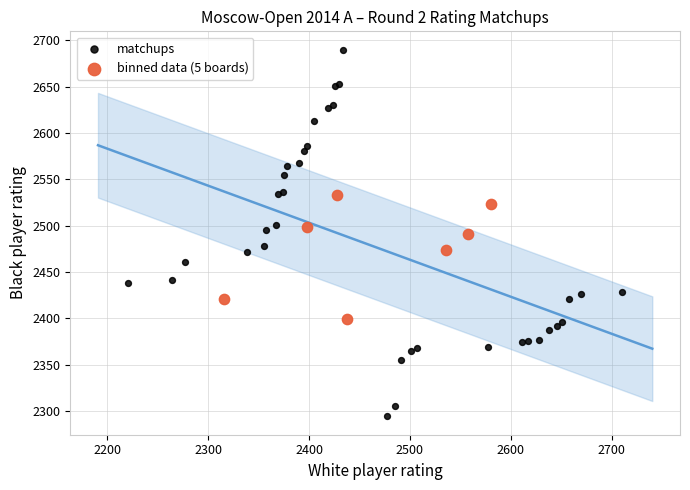

Which series contains the lowest Y value?

matchups